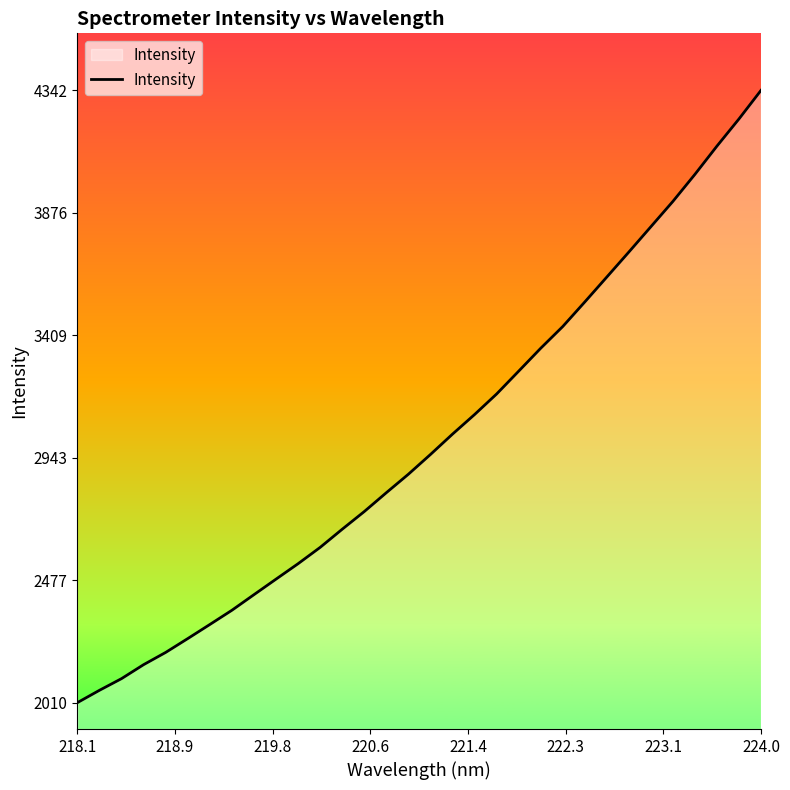

What is the maximum value shown in the chart?

4342.3